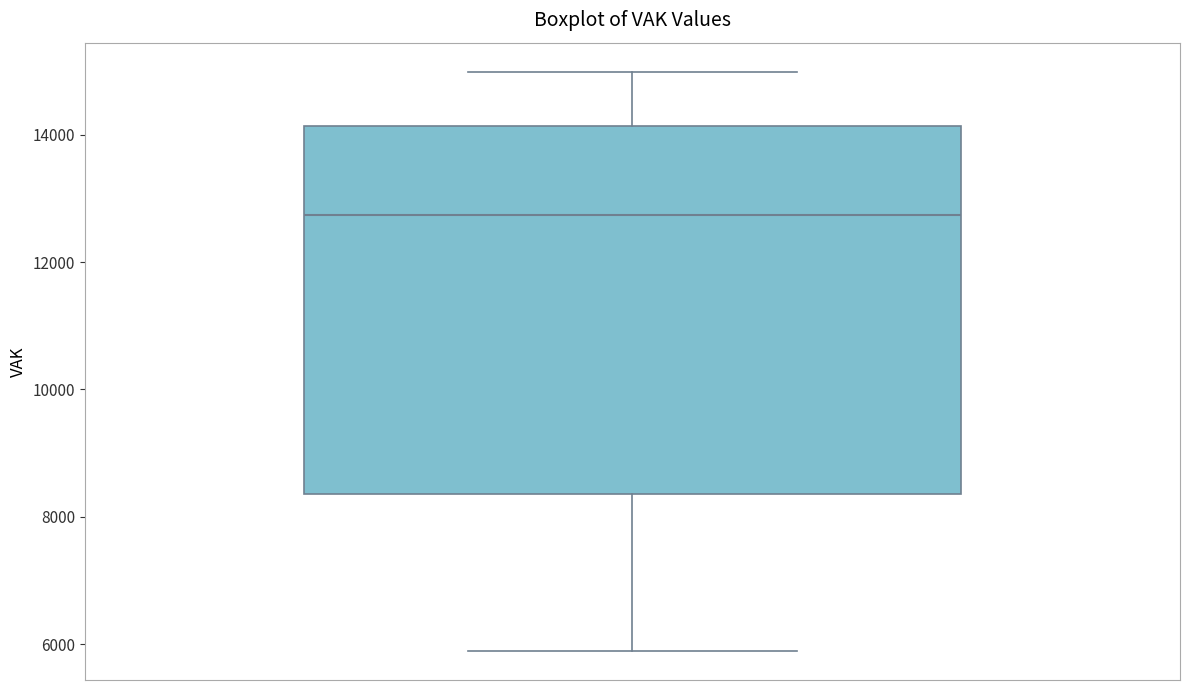

Read this box plot against the y-axis: the position of the median line, the range covered by the box, and the ends of both whiskers. The values are not printed on the chart, so give them approximately, as read against the axis.

median 12800, box 8400 to 14200, whiskers 5800 to 15000